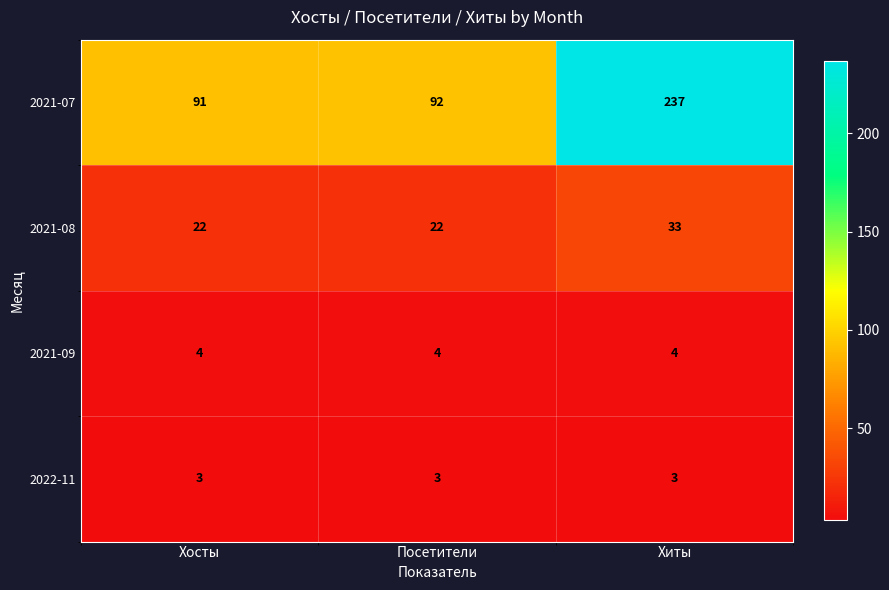

Reading left to right, list all the values displayed in this chart.

2021-07: 91	92	237
2021-08: 22	22	33
2021-09: 4	4	4
2022-11: 3	3	3